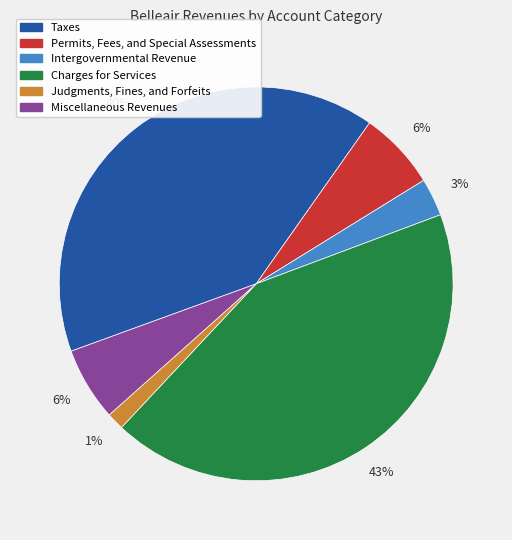

To the nearest percent, what is the difference between the Permits, Fees, and Special Assessments and Intergovernmental Revenue slice percentages?

3%